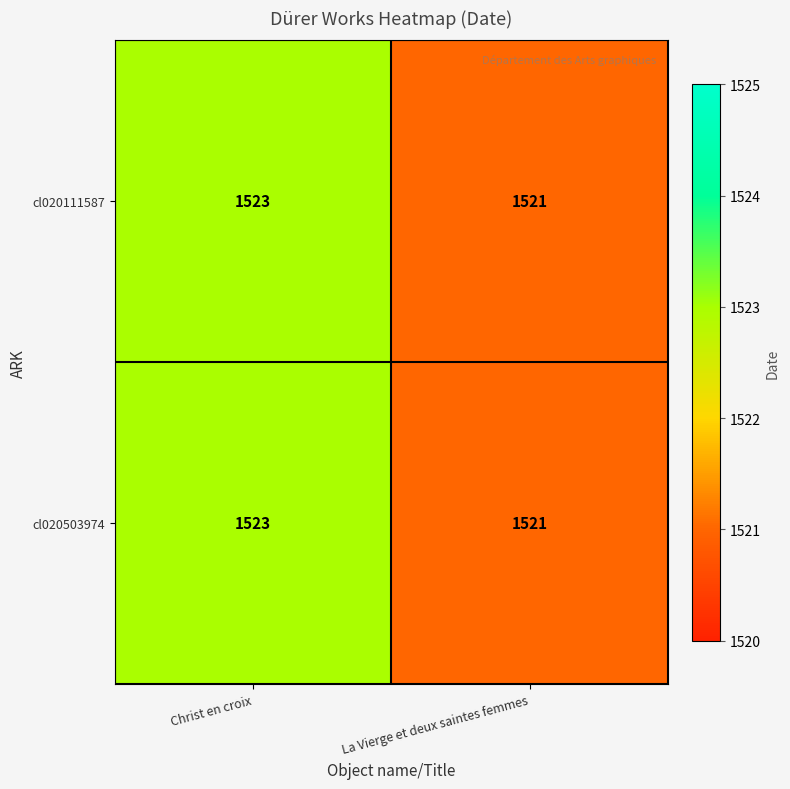

Read the cl020503974 value at La Vierge et deux saintes femmes.

1521